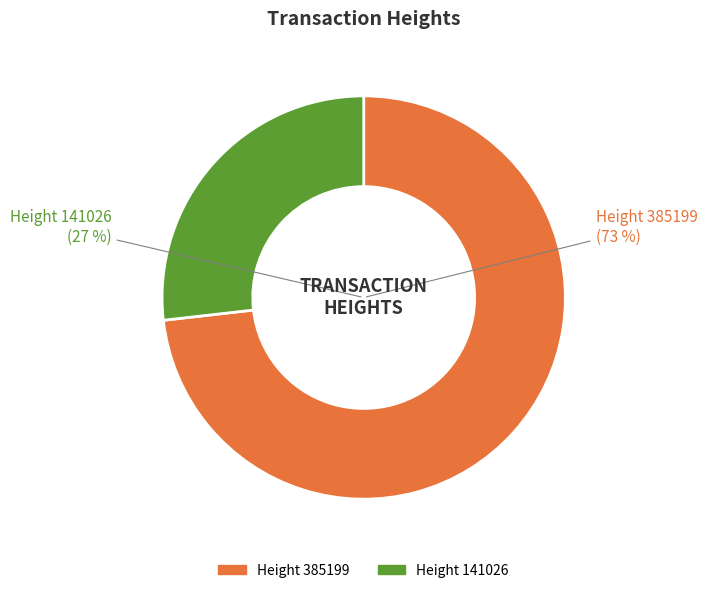

To the nearest percent, what is the difference between the largest and smallest slice percentages?

46%